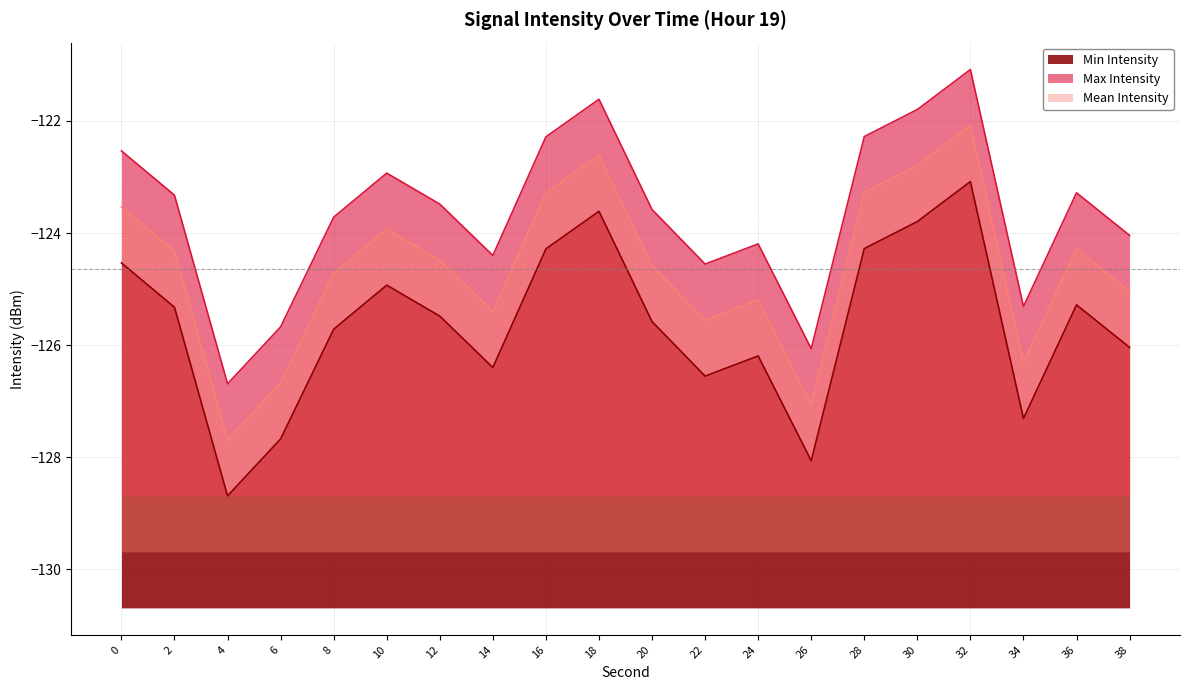

Count the number of data series in this chart.

3